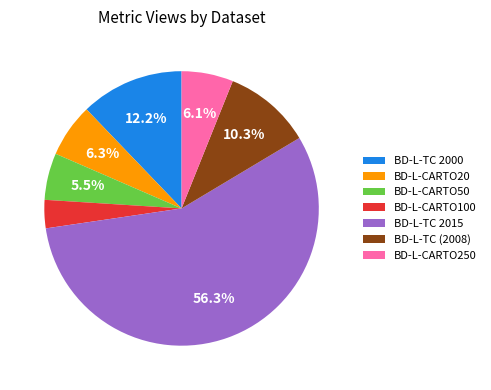

Which slice represents more than half of the pie?

BD-L-TC 2015